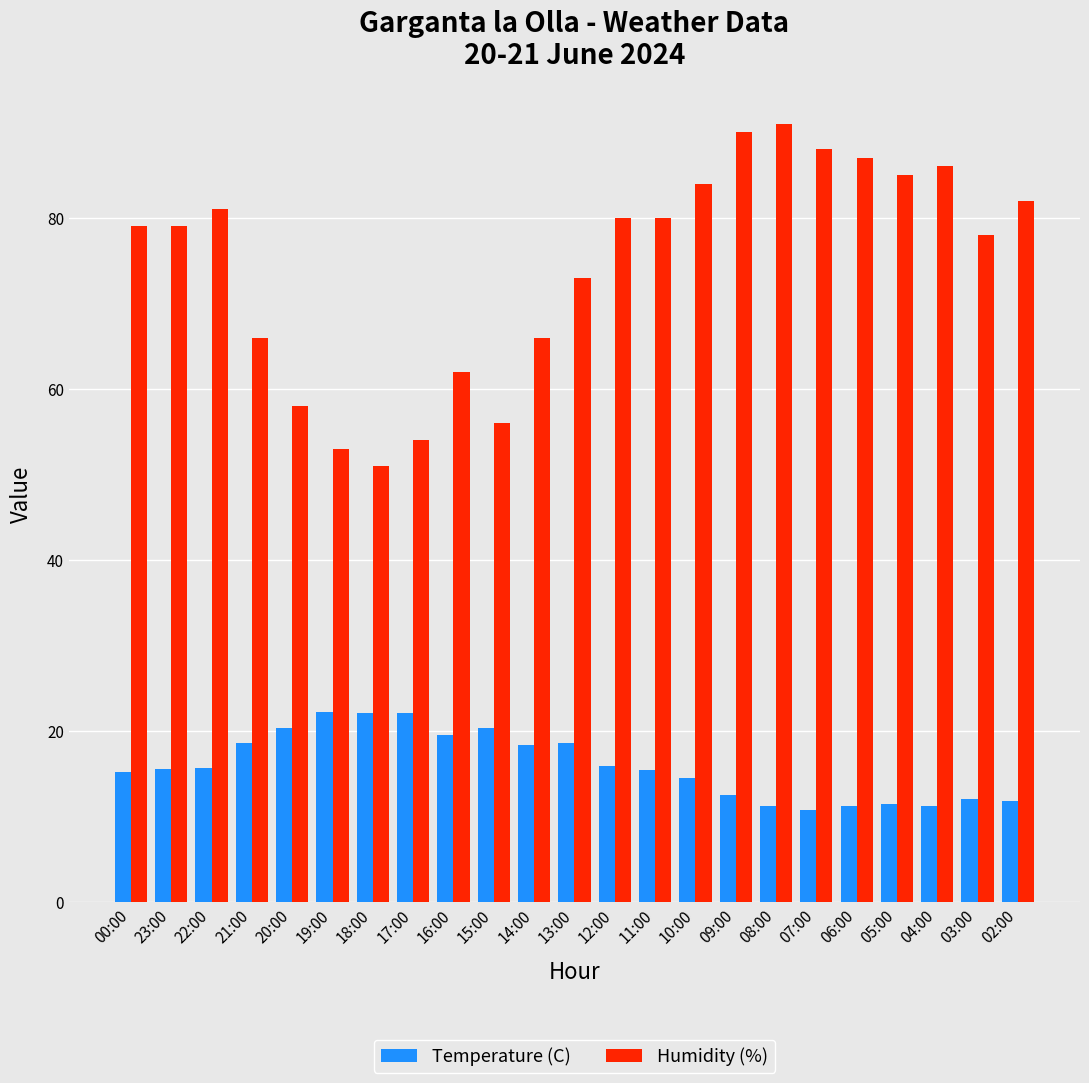

Are the bars grouped side by side (vs. stacked)?

Yes